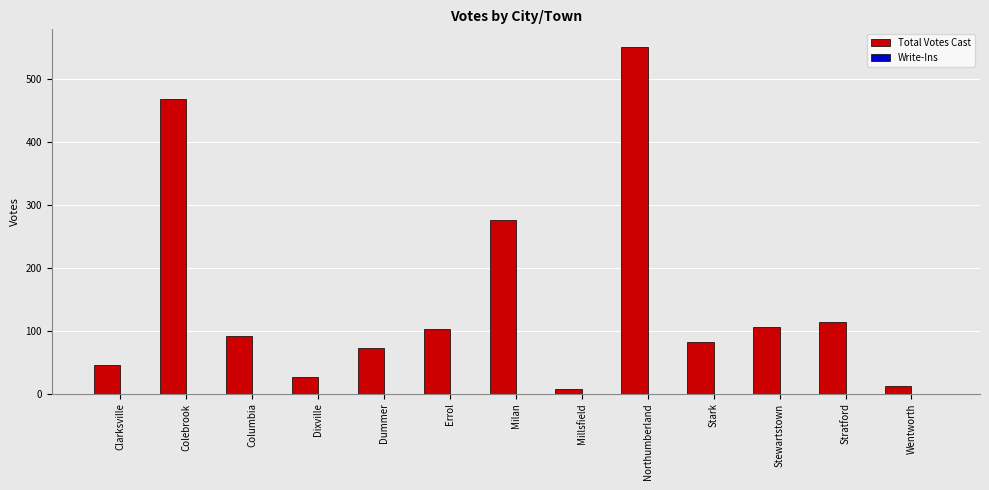

Reading left to right, list all the values displayed in this chart.

46	469	92	26	72	103	276	8	552	82	106	114	12